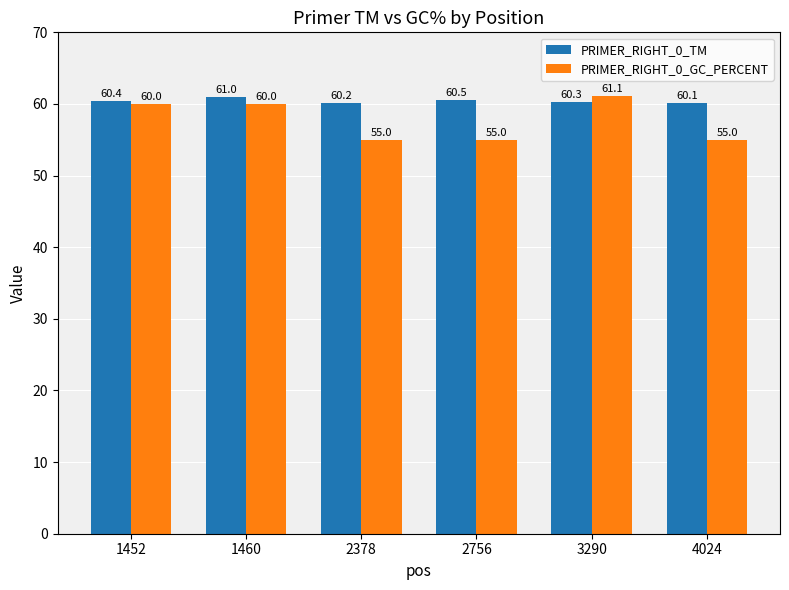

Reading left to right, what are all the values shown in this chart?

PRIMER_RIGHT_0_TM: 60.4	61.0	60.2	60.5	60.3	60.1
PRIMER_RIGHT_0_GC_PERCENT: 60.0	60.0	55.0	55.0	61.1	55.0